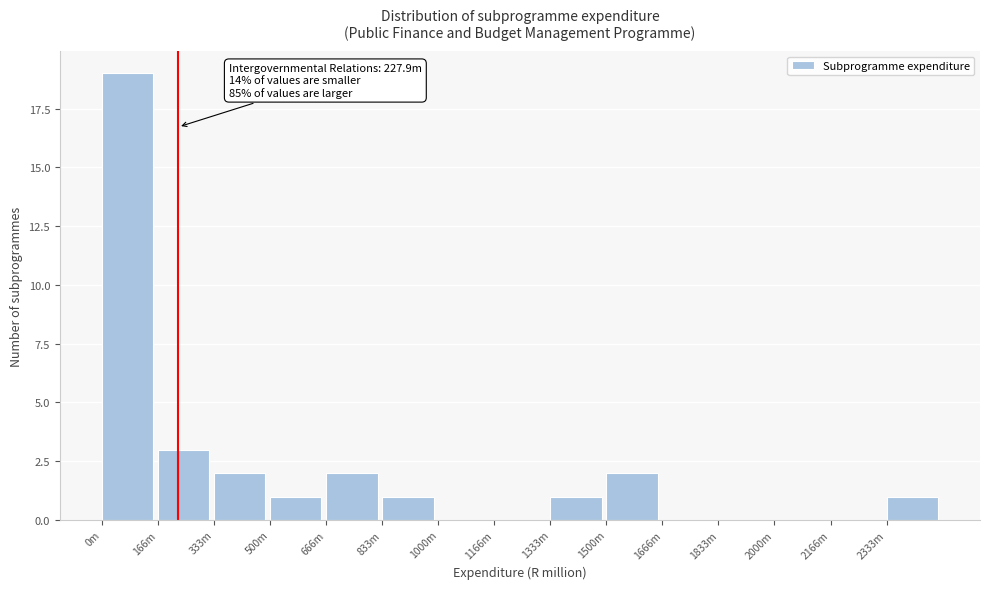

Reading left to right, extract all data points from this chart.

0m=19	166m=3	333m=2	500m=1	666m=2	833m=1	1000m=0	1166m=0	1333m=1	1500m=2	1666m=0	1833m=0	2000m=0	2166m=0	2333m=1